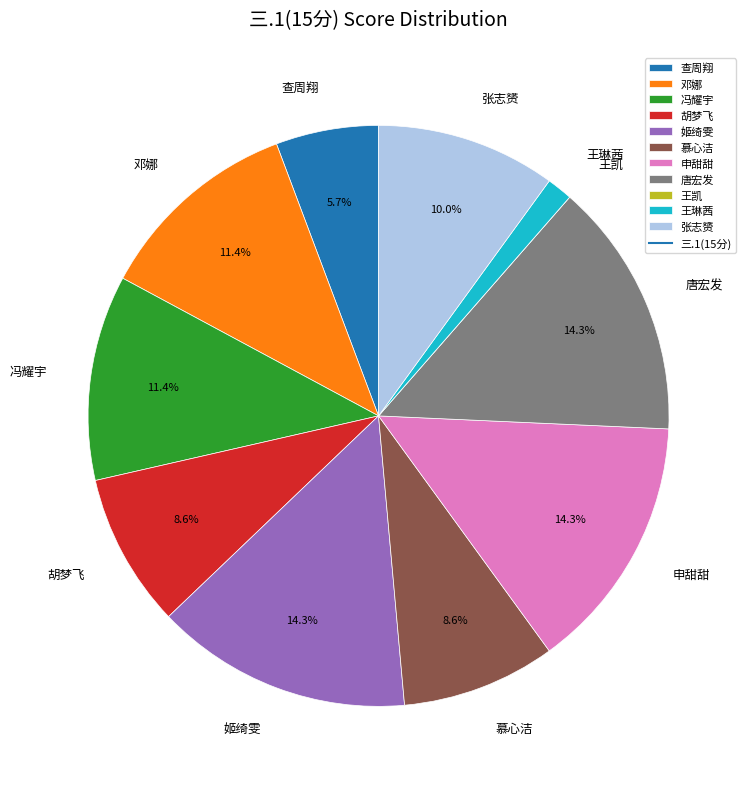

To the nearest percent, what is the average slice percentage?

9%